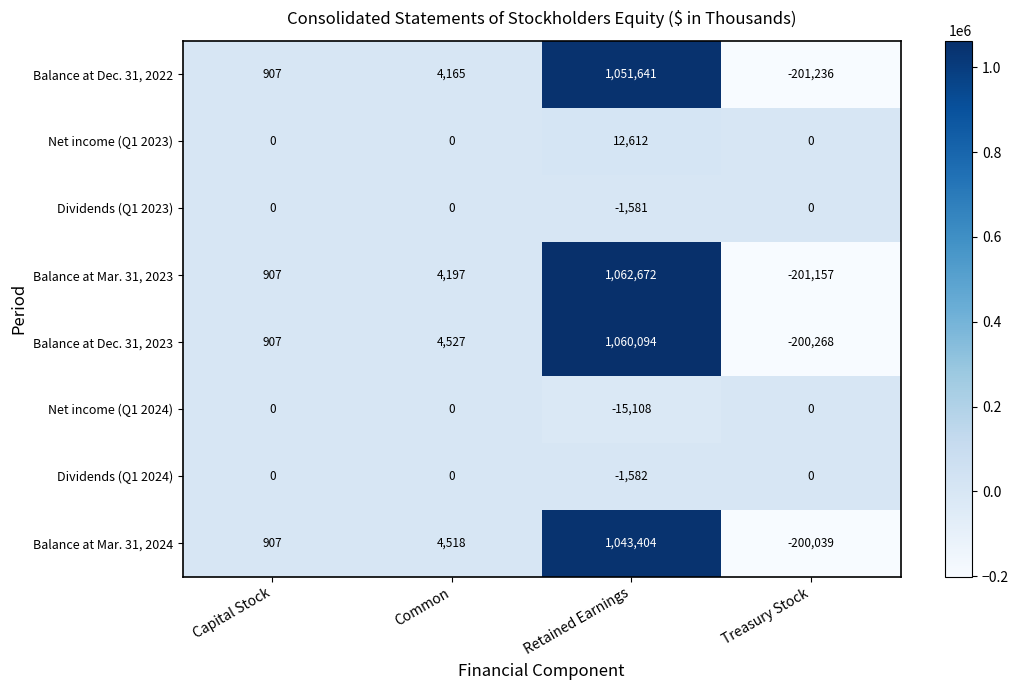

What is the sum of all Balance at Mar. 31, 2024 values?

848790